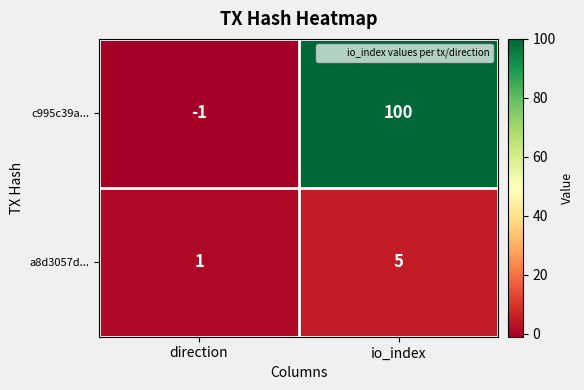

Which series has the largest range (max minus min)?

c995c39a...